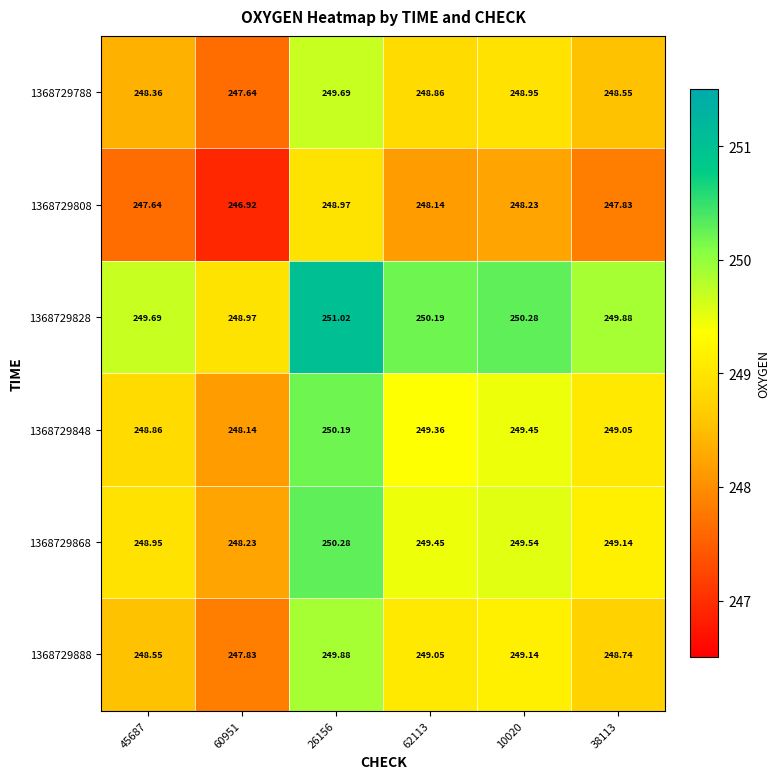

Is the value of 1368729888 at 10020 greater than the value of 1368729848 at 10020?

No